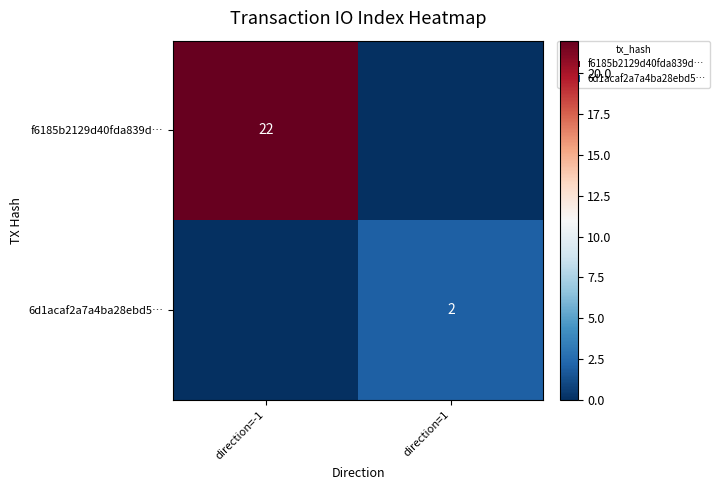

The f6185b2129d40fda839d… series shows 22 at direction=-1. True or false?

True